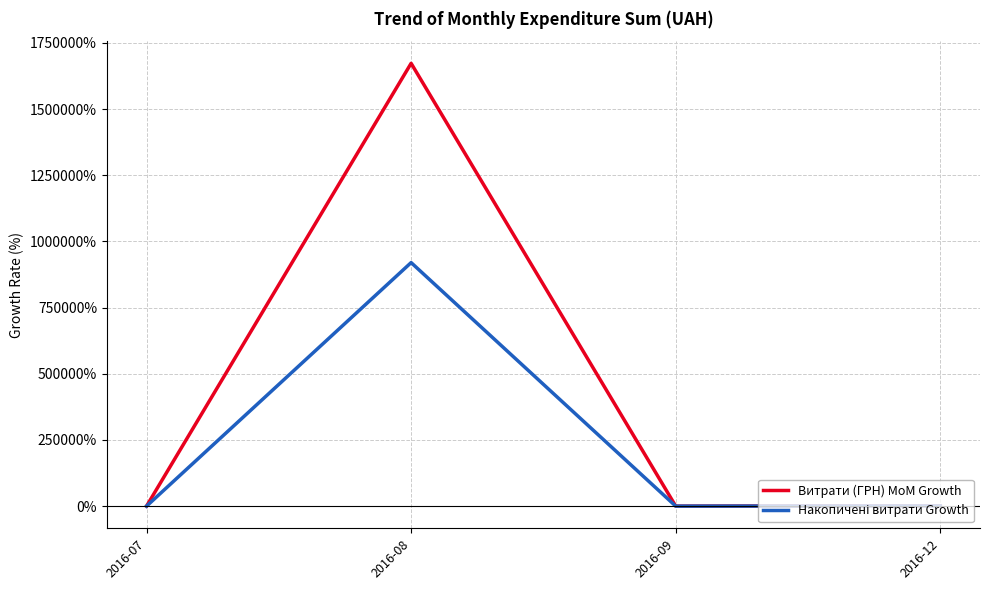

What is the maximum value shown in the chart?

1672947.7